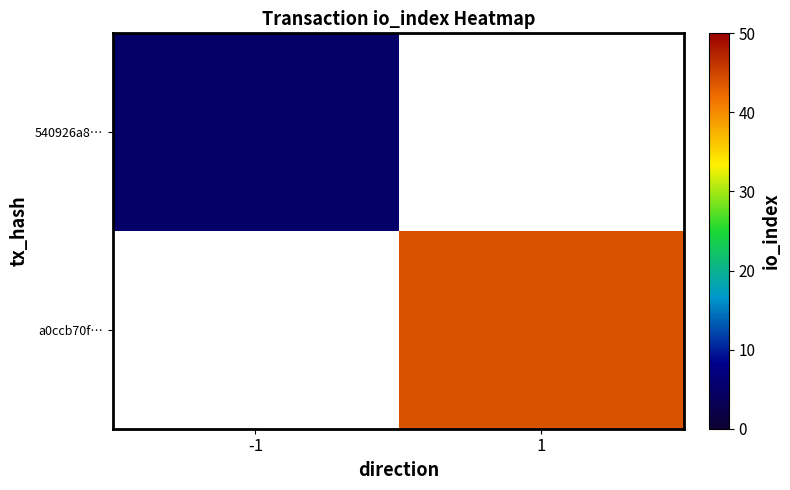

At which label does a0ccb70f… reach its minimum?

-1